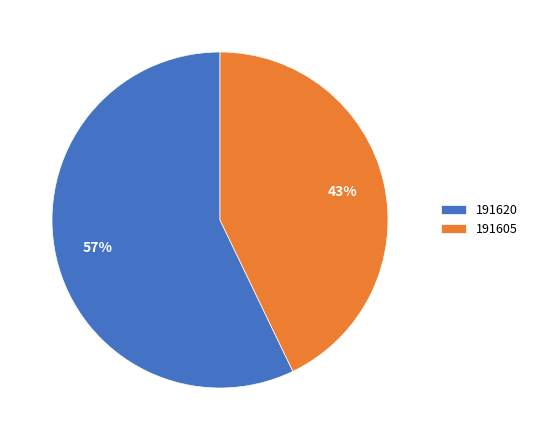

Which slice represents more than half of the pie?

191620